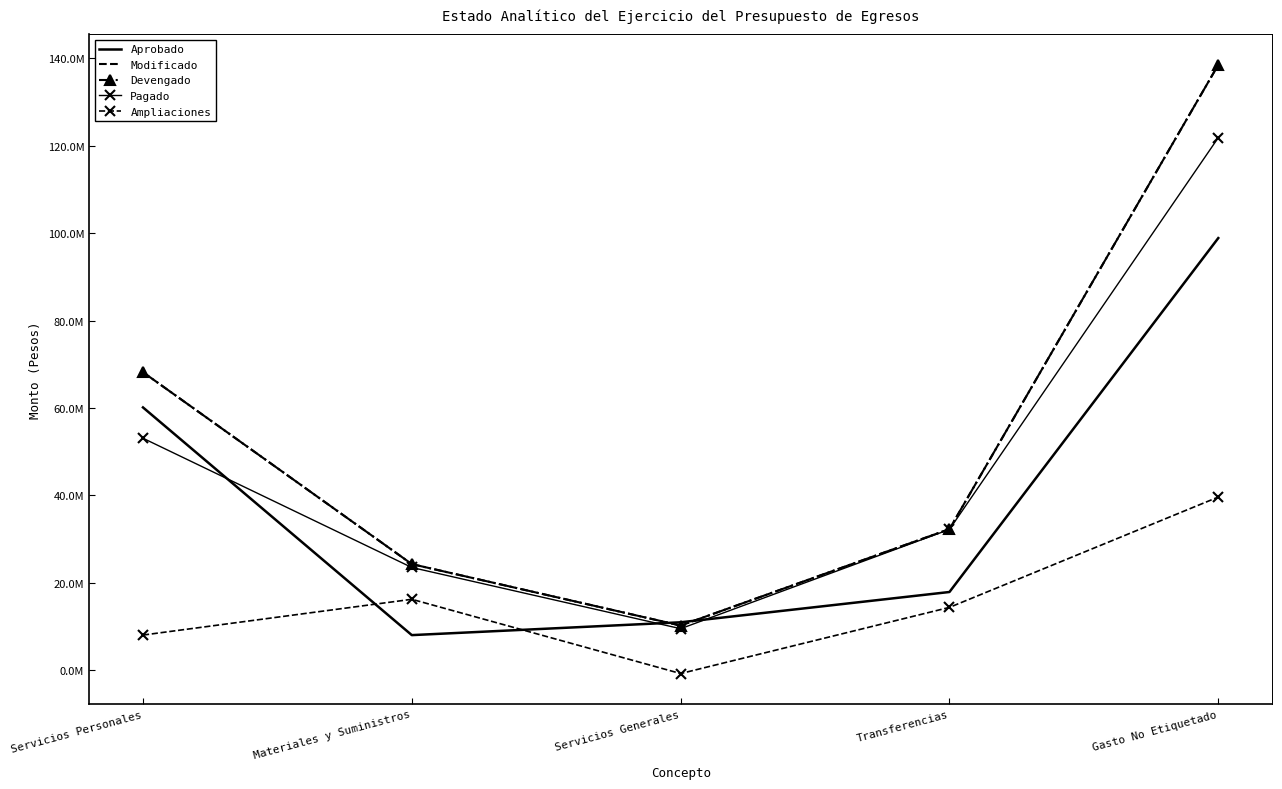

List the labels in order of Modificado value, largest first.

Gasto No Etiquetado, Servicios Personales, Transferencias, Materiales y Suministros, Servicios Generales